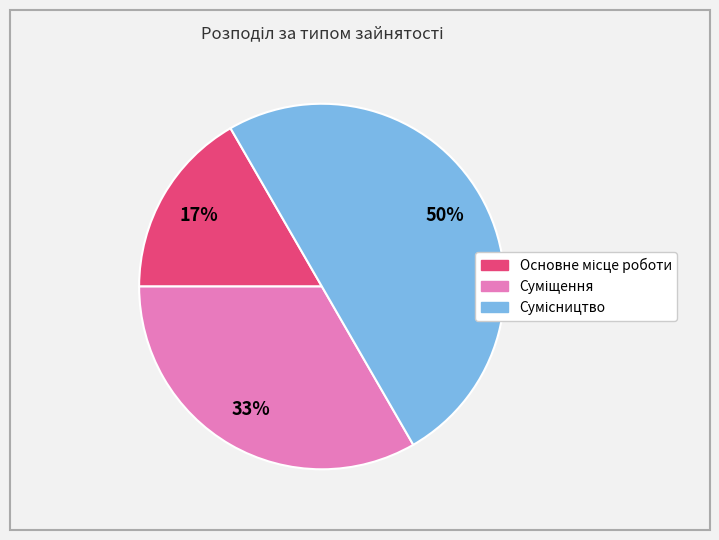

To the nearest percent, what is the average slice percentage?

33%